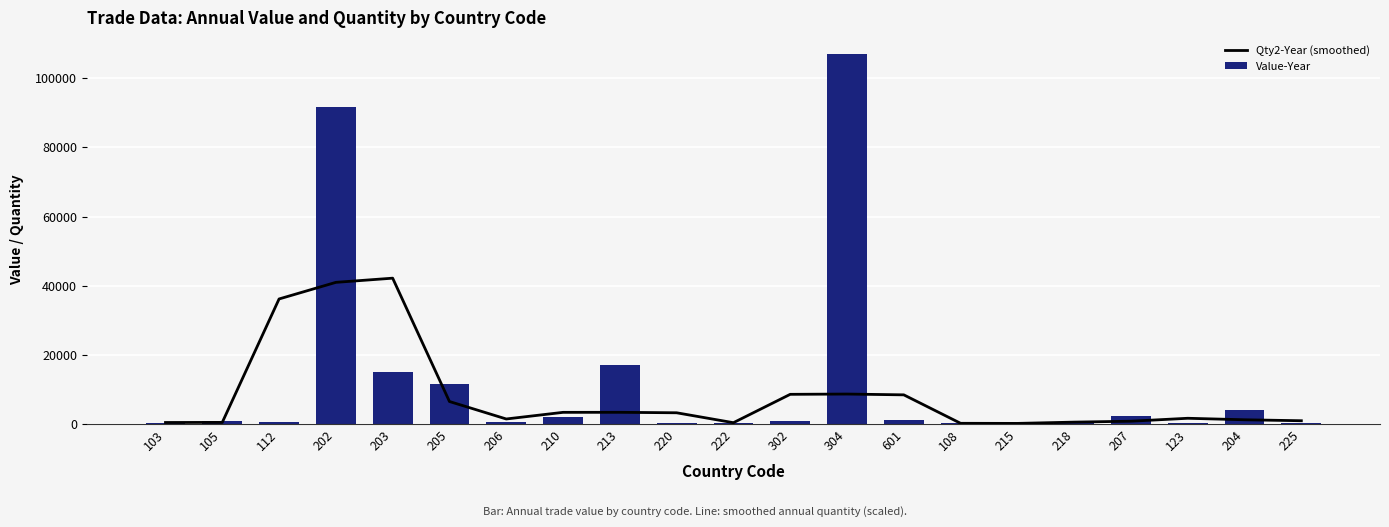

At which label does Value-Year reach its peak?

304